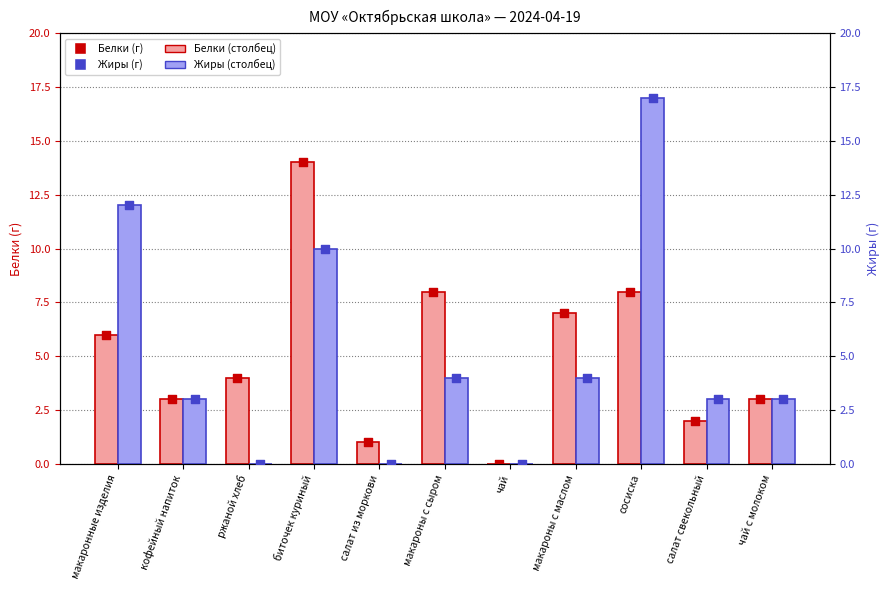

Is the value of Белки at макароны с маслом greater than the value of Жиры at макаронные изделия?

No